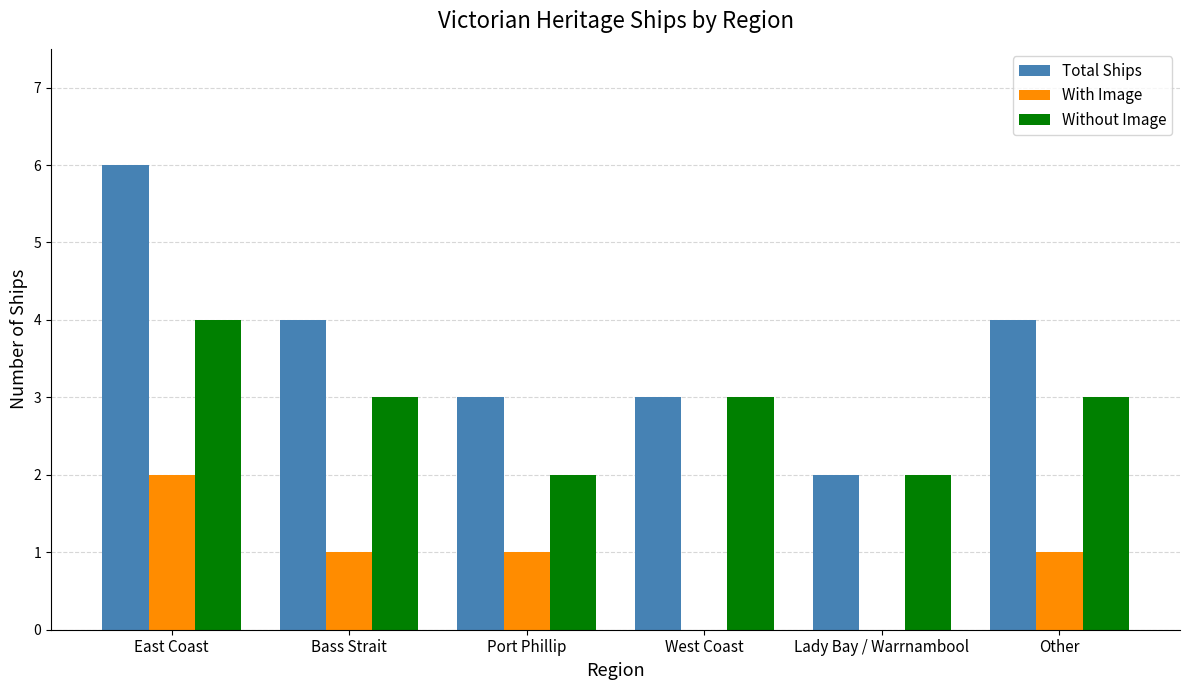

Which series has the largest total across all categories?

Total Ships